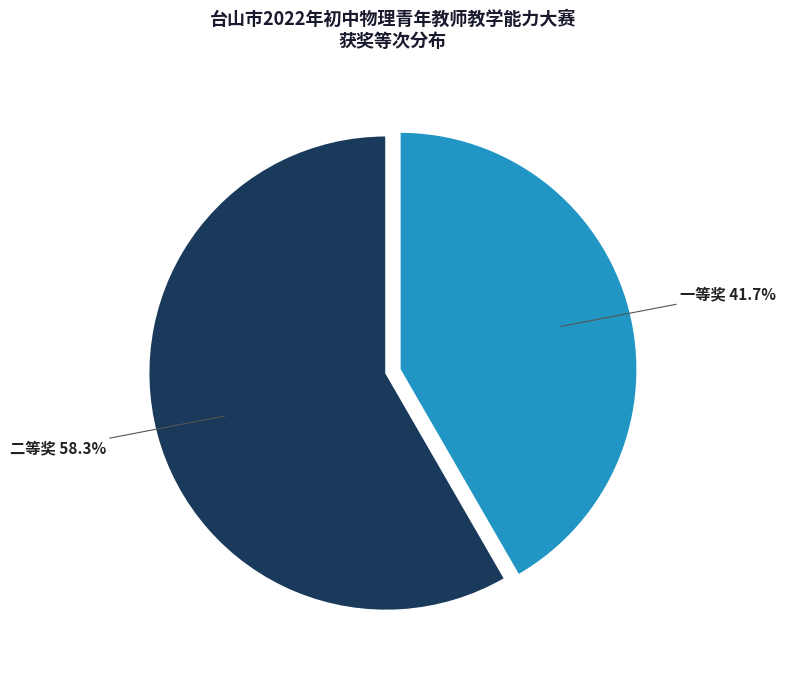

Does 一等奖 represent more than half of the total?

No